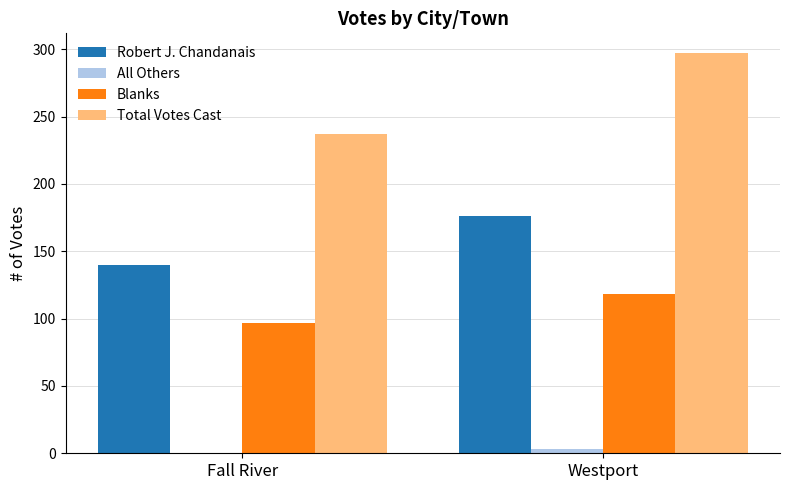

What is the highest value of the Robert J. Chandanais series?

176